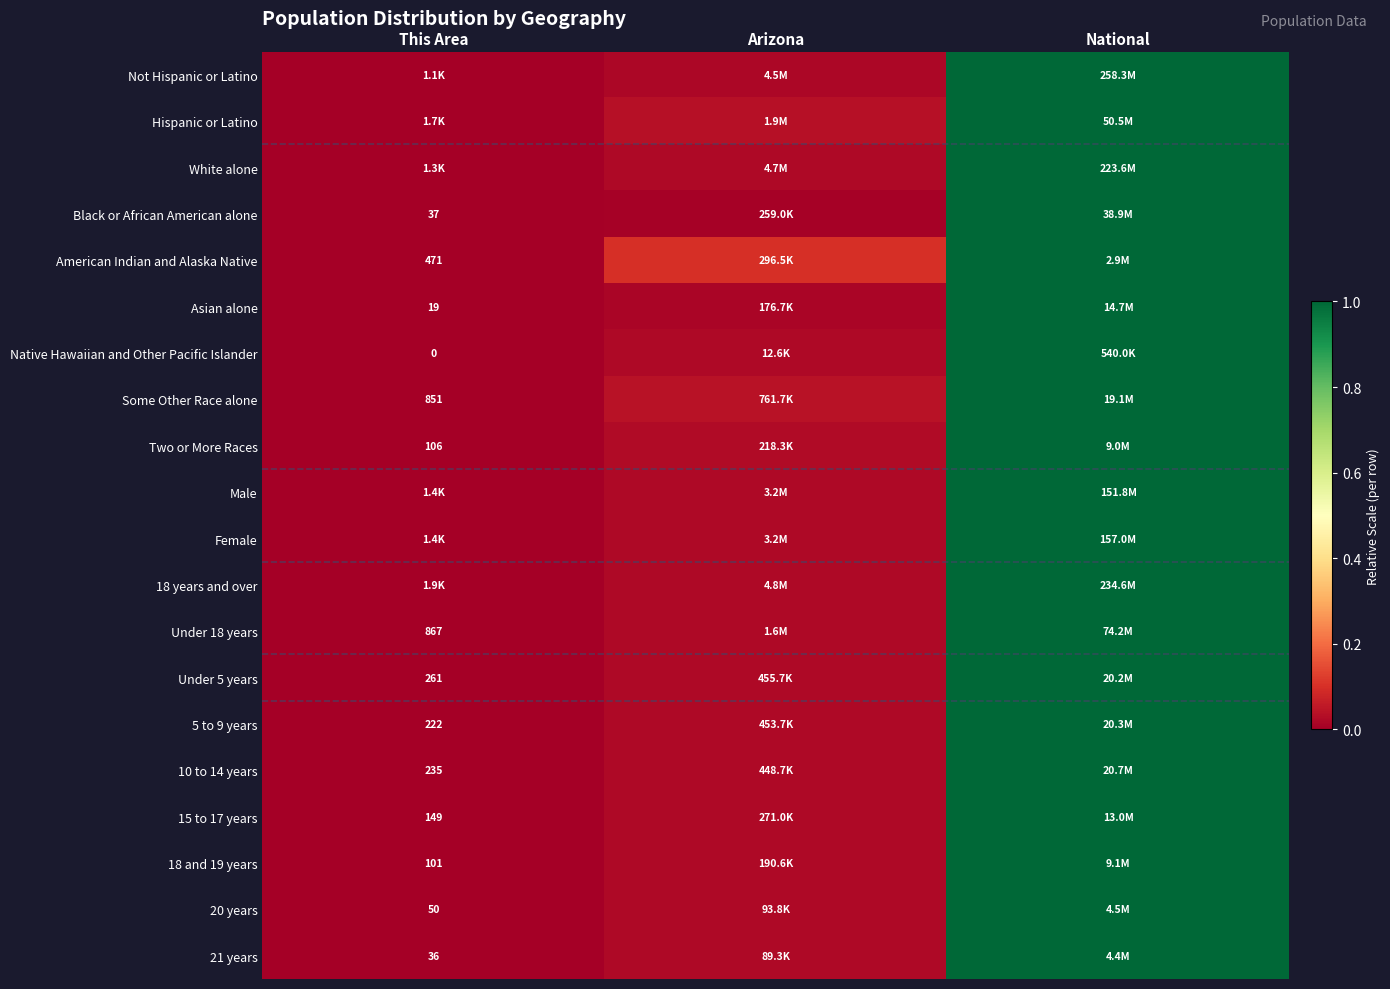

Rank the series by their maximum value, from highest to lowest.

Not Hispanic or Latino, Hispanic or Latino, White alone, Black or African American alone, American Indian and Alaska Native, Asian alone, Native Hawaiian and Other Pacific Islander, Some Other Race alone, Two or More Races, Male, Female, 18 years and over, Under 18 years, Under 5 years, 5 to 9 years, 10 to 14 years, 15 to 17 years, 18 and 19 years, 20 years, 21 years